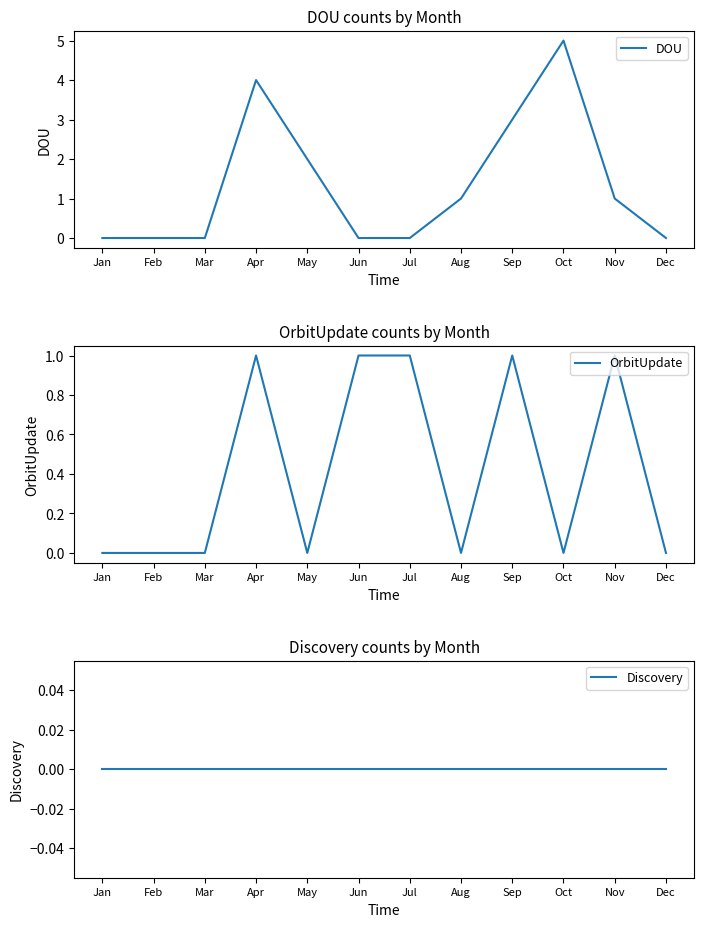

Is the value of Discovery at Jun greater than the value of DOU at Jan?

No